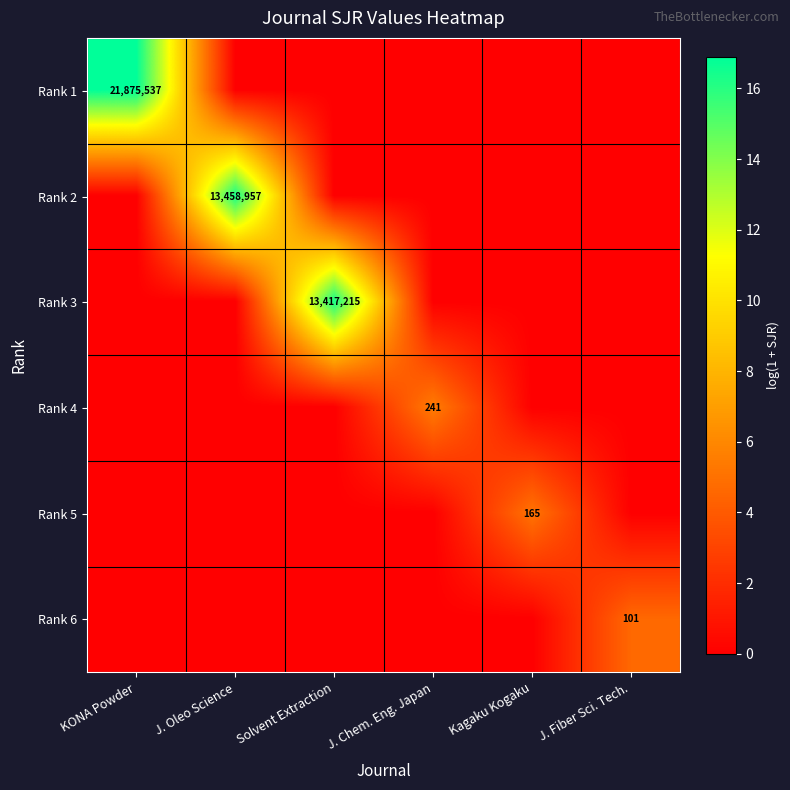

Between KONA Powder and Solvent Extraction, which is larger?

KONA Powder